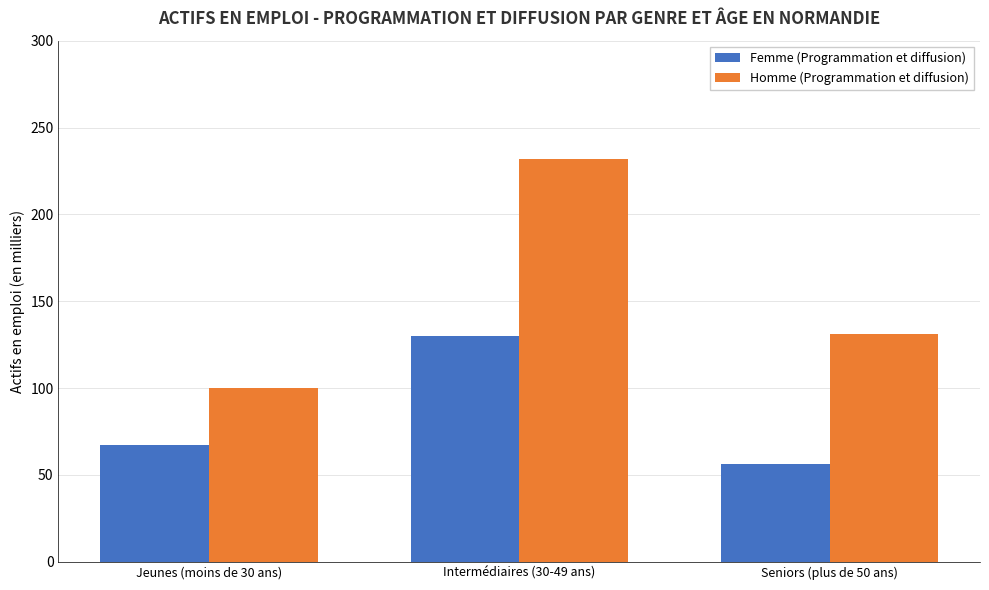

List the series in order of their overall mean, lowest first.

Femme (Programmation et diffusion), Homme (Programmation et diffusion)